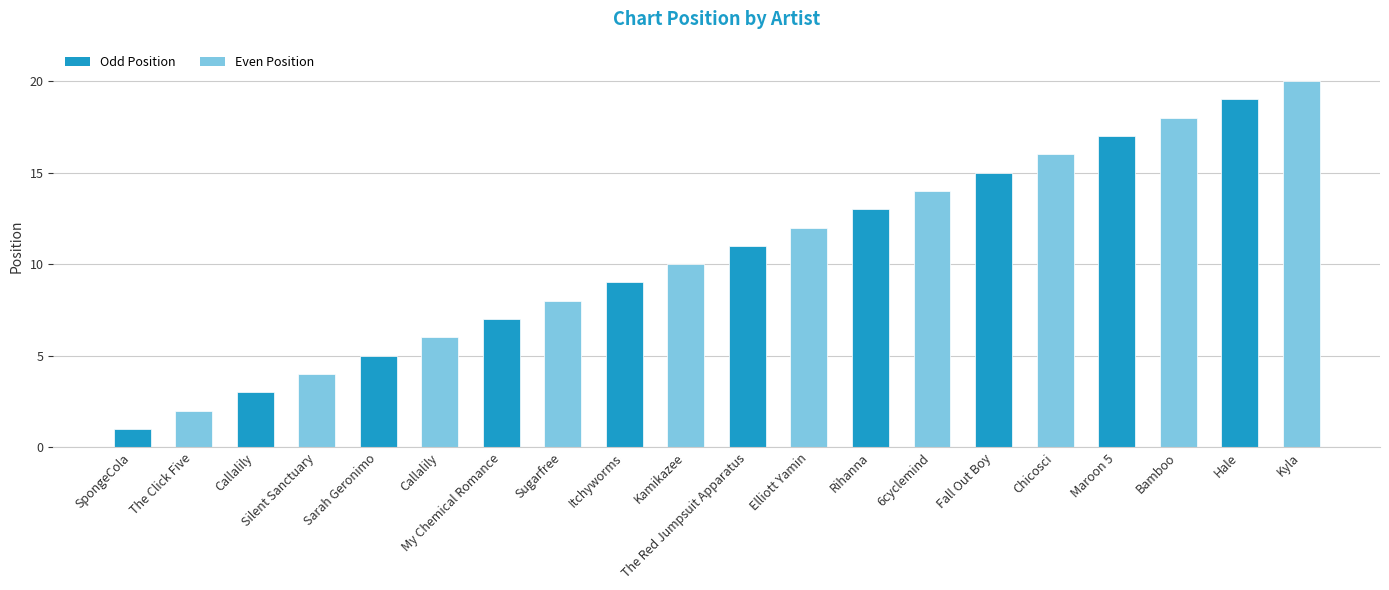

How many bars are there in total?

20